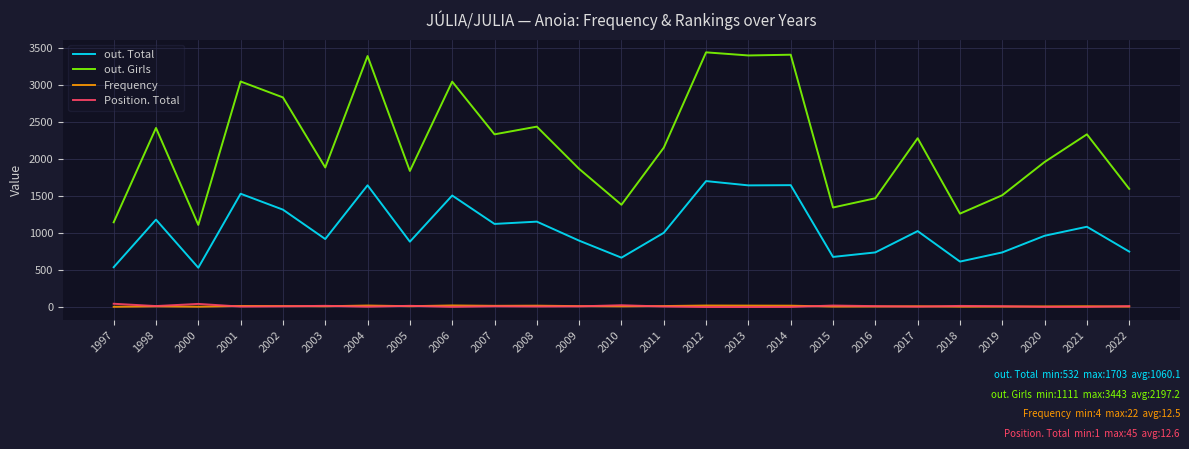

Is it true that out. Girls equals 2421 at 1998?

True